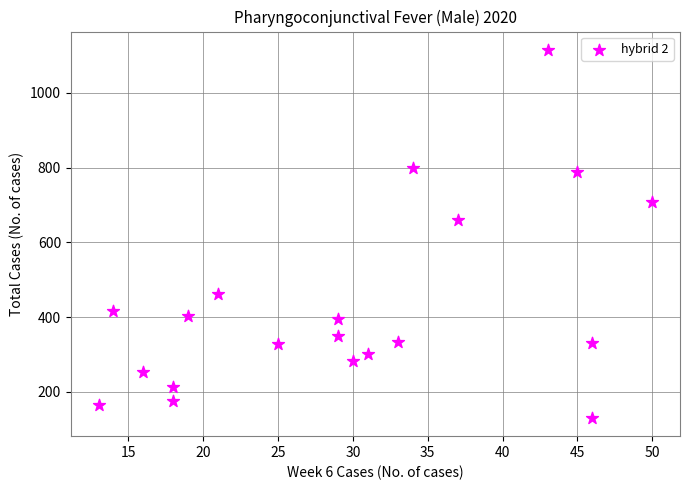

What Y value in the scatter plot is closest to 623?

659